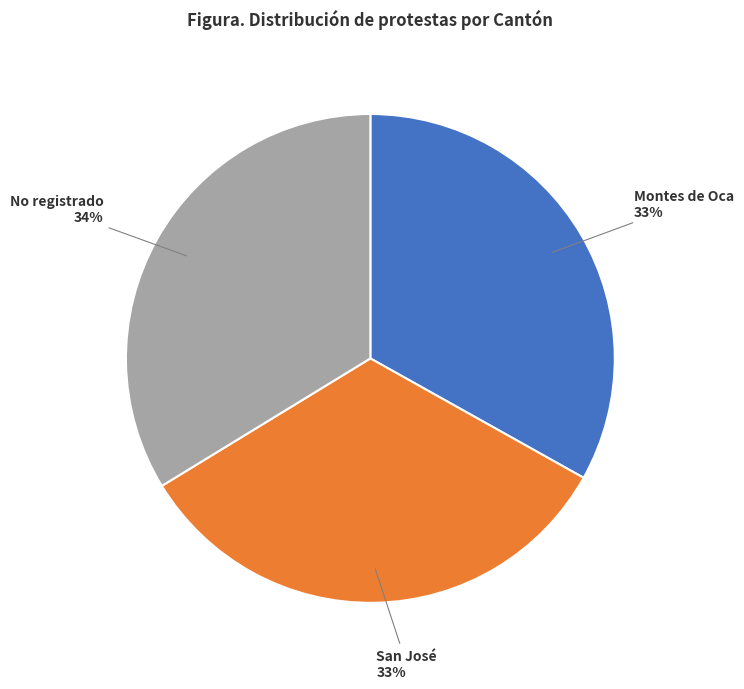

Is there a majority slice in this chart?

No